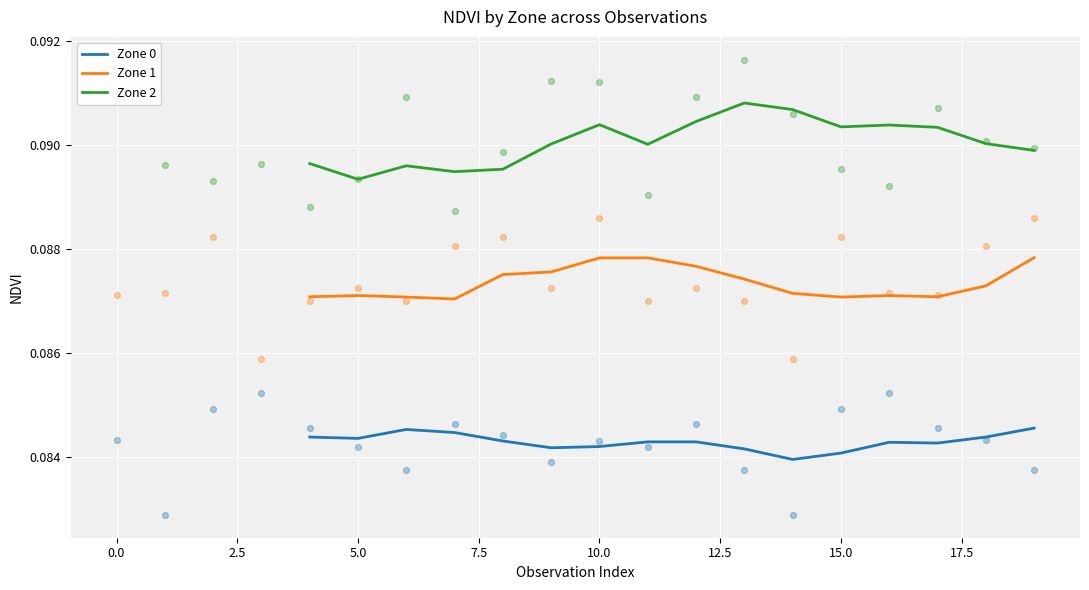

Which series contains the lowest Y value?

Zone 0